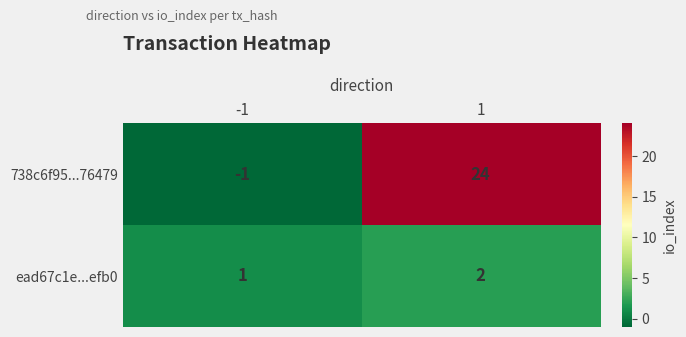

What is the maximum value for 738c6f95...76479?

24